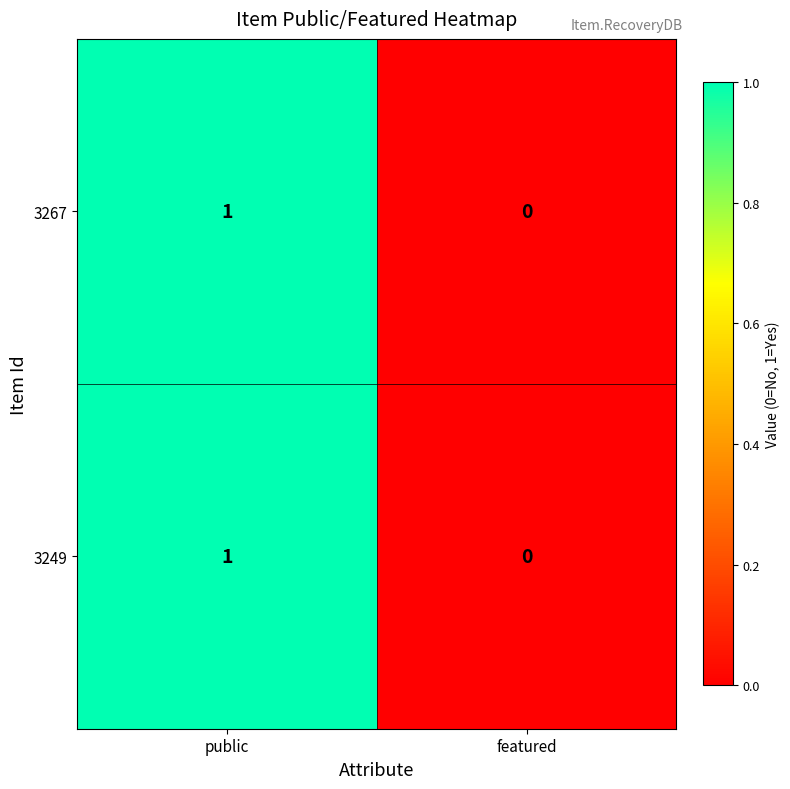

Reading left to right, list all the values displayed in this chart.

3267: public=1	featured=0
3249: public=1	featured=0